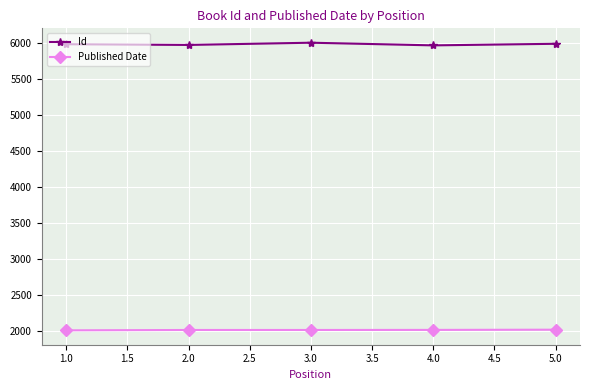

Count the Id values in the range 5979 to 5995.

3